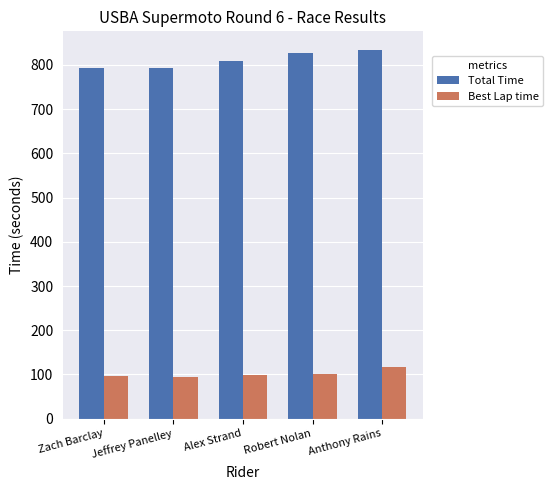

How many groups of bars are there?

5